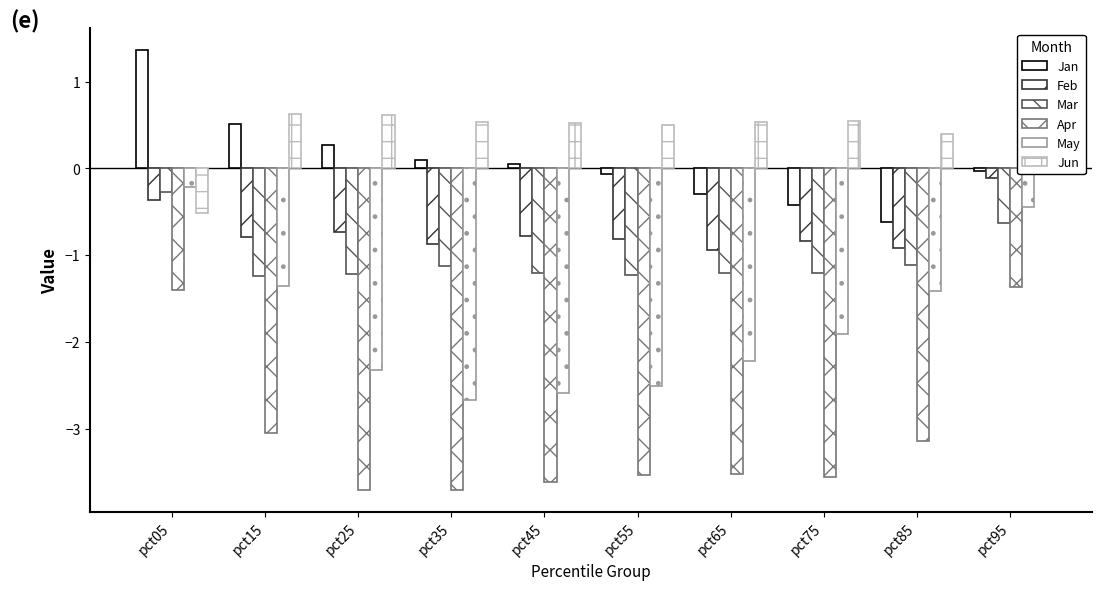

How many values in the Jun series exceed 0?

9